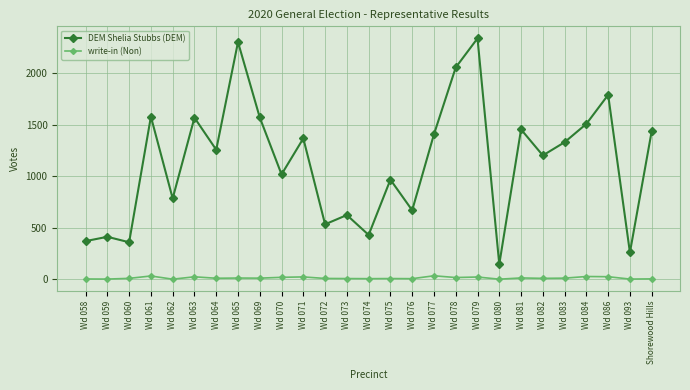

Rank the series at Wd 069 from highest to lowest value.

DEM Shelia Stubbs (DEM), write-in (Non)